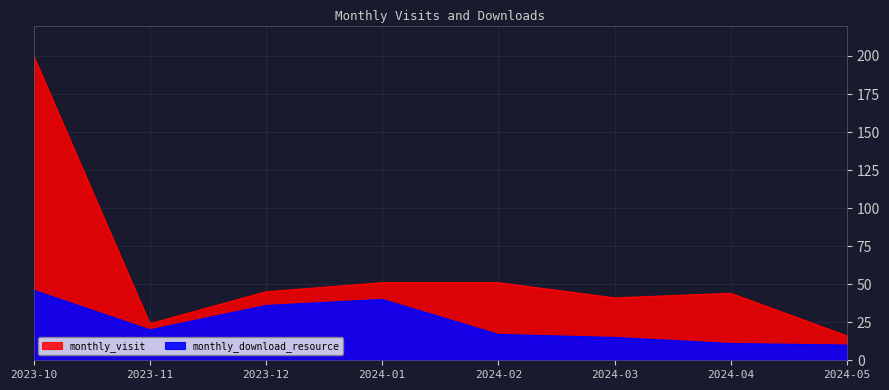

What is the label of the 8th point from the right?

2023-10